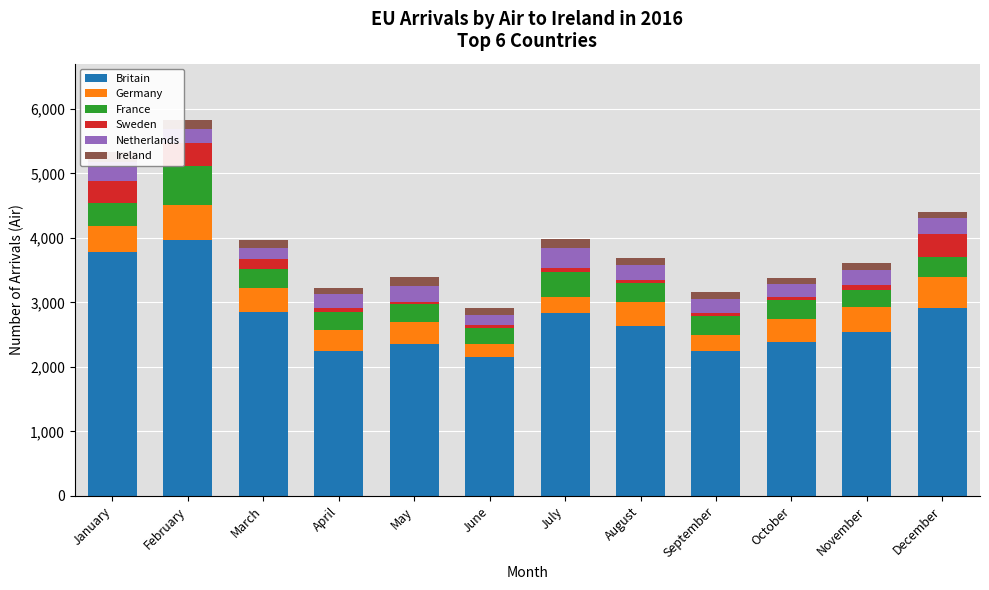

What is the difference between the Netherlands values at June and August?

93